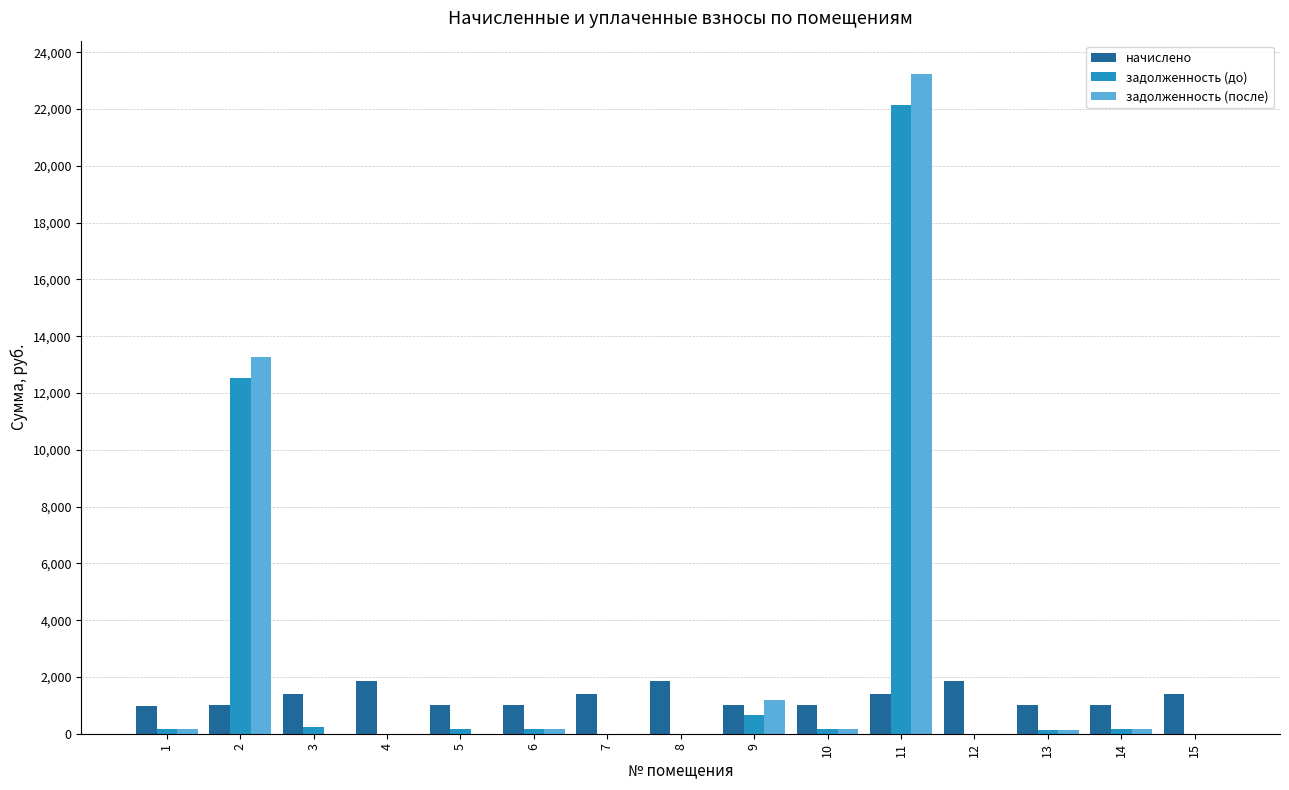

At which label is задолженность (после) closest to 11624?

2